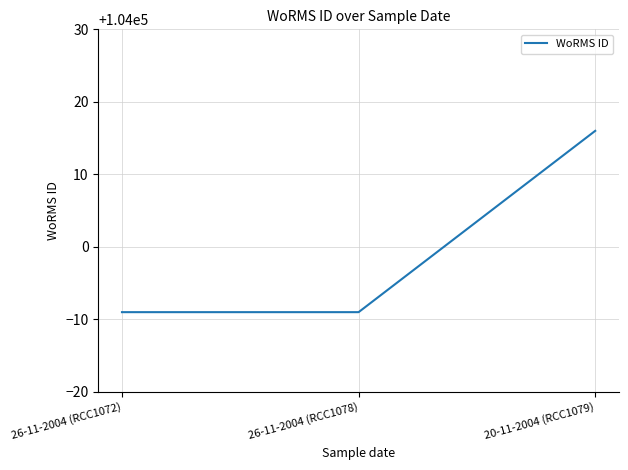

Count the number of categories in the chart.

3